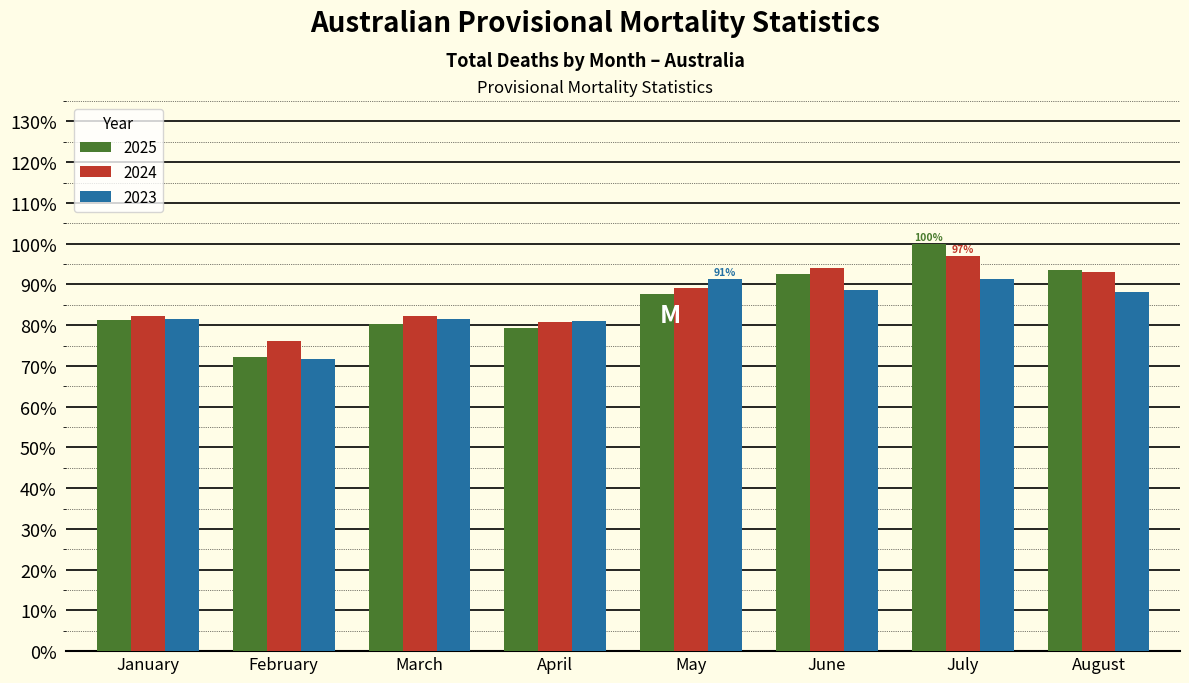

Are the bars horizontal?

No